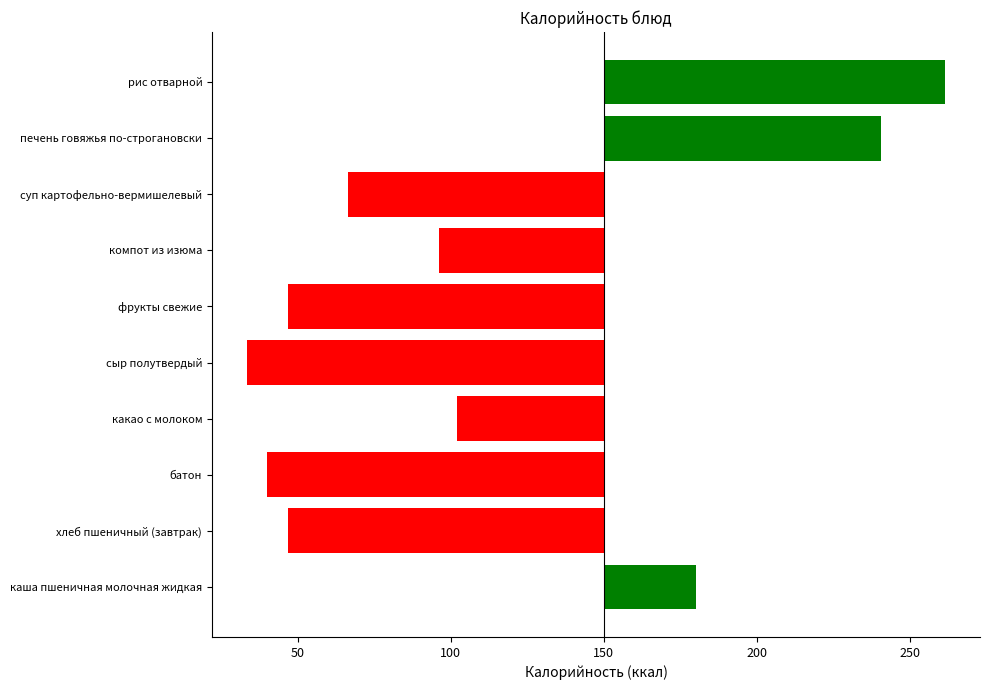

How many values are below zero?

7